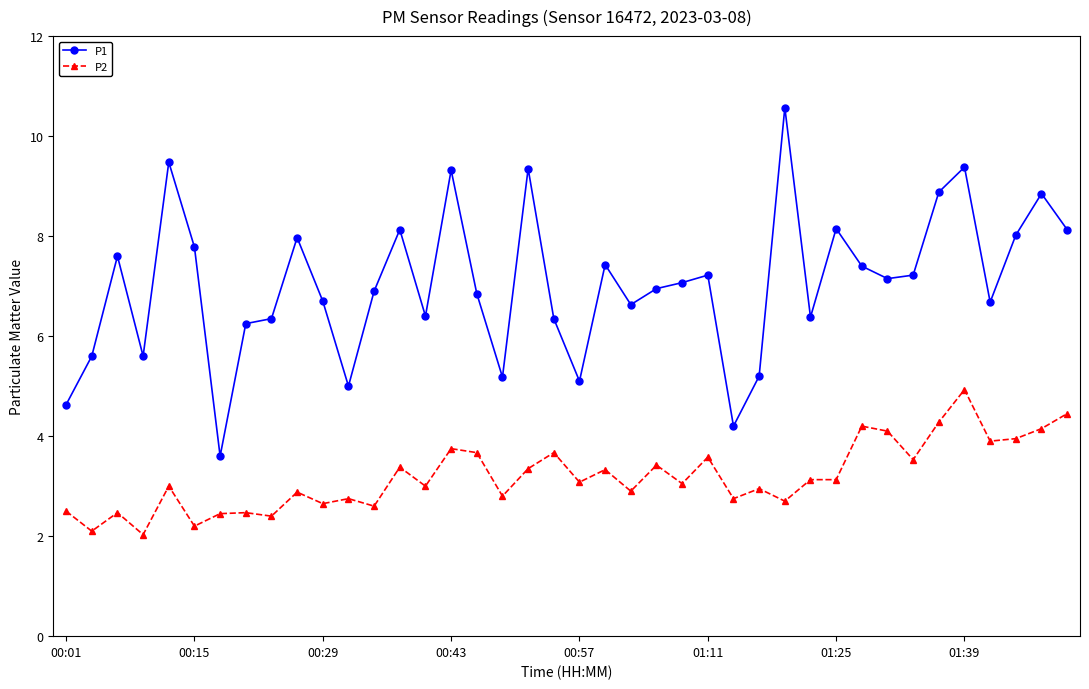

What is the average value of the P1 series?

7.0